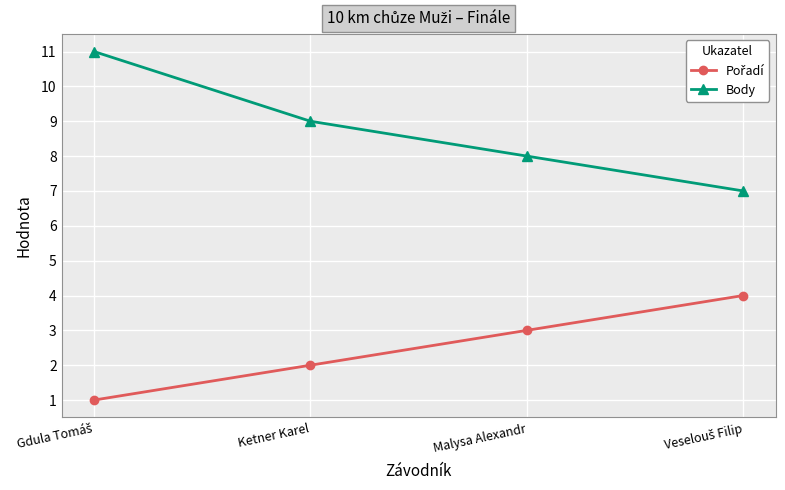

Does the chart have visible grid lines?

Yes